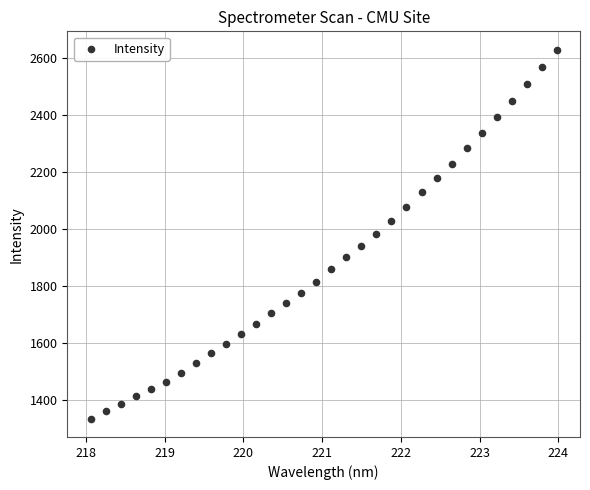

What is the range of X values (max minus min)?

5.9